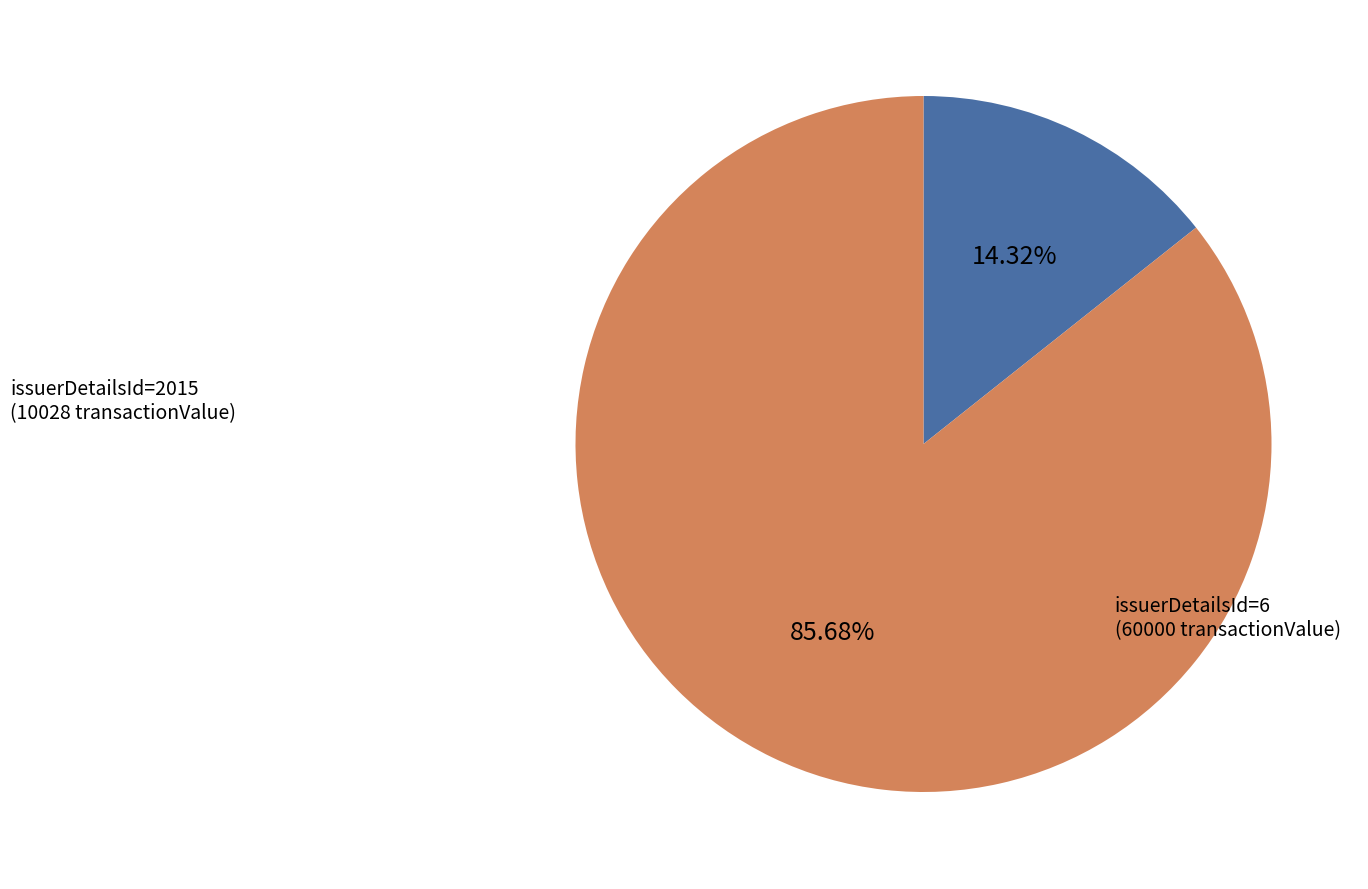

Combined, do issuerDetailsId=6 and issuerDetailsId=2015 account for over 50%?

Yes